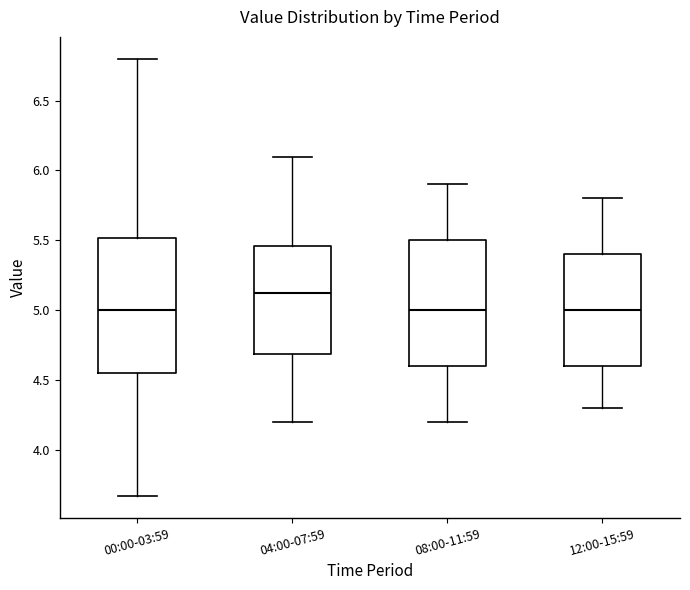

Reading left to right, read every box against the y-axis: the position of its median line, the range the box covers, and the ends of its whiskers. The values are not printed on the chart, so give them approximately, as read against the axis.

00:00-03:59: median 5.00, box 4.55 to 5.50, whiskers 3.65 to 6.80
04:00-07:59: median 5.15, box 4.70 to 5.45, whiskers 4.20 to 6.10
08:00-11:59: median 5.00, box 4.60 to 5.50, whiskers 4.20 to 5.90
12:00-15:59: median 5.00, box 4.60 to 5.40, whiskers 4.30 to 5.80